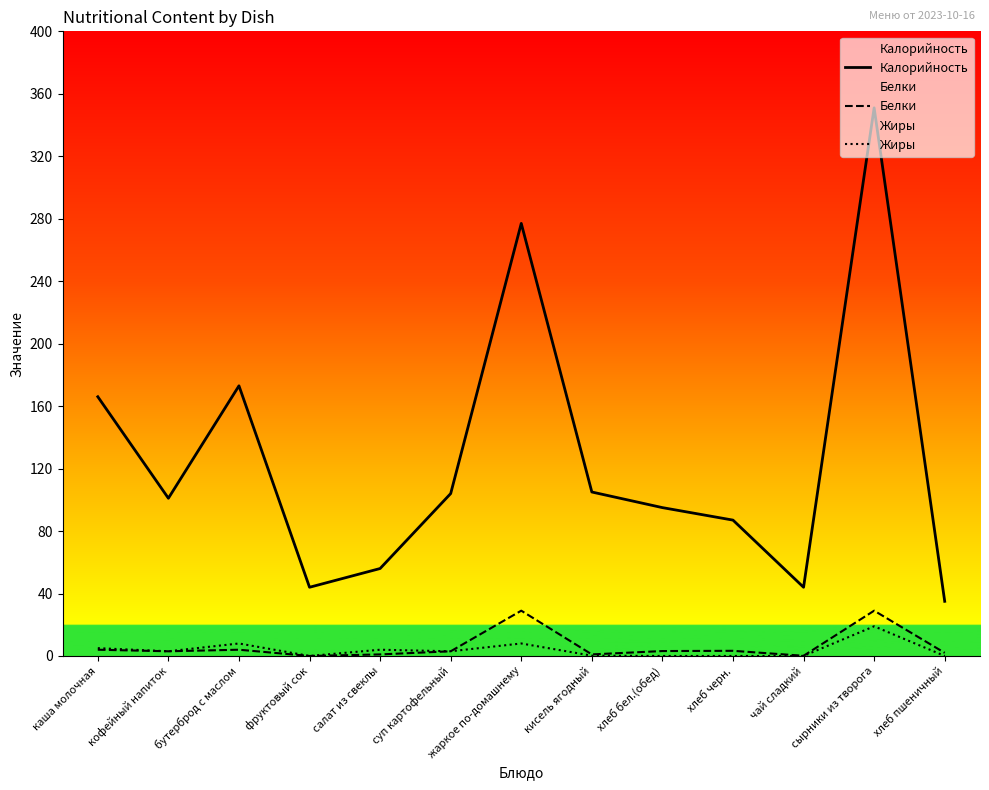

Rank the categories by Калорийность value from lowest to highest.

хлеб пшеничный, фруктовый сок, чай сладкий, салат из свеклы, хлеб черн., хлеб бел.(обед), кофейный напиток, суп картофельный, кисель ягодный, каша молочная, бутерброд с маслом, жаркое по-домашнему, сырники из творога